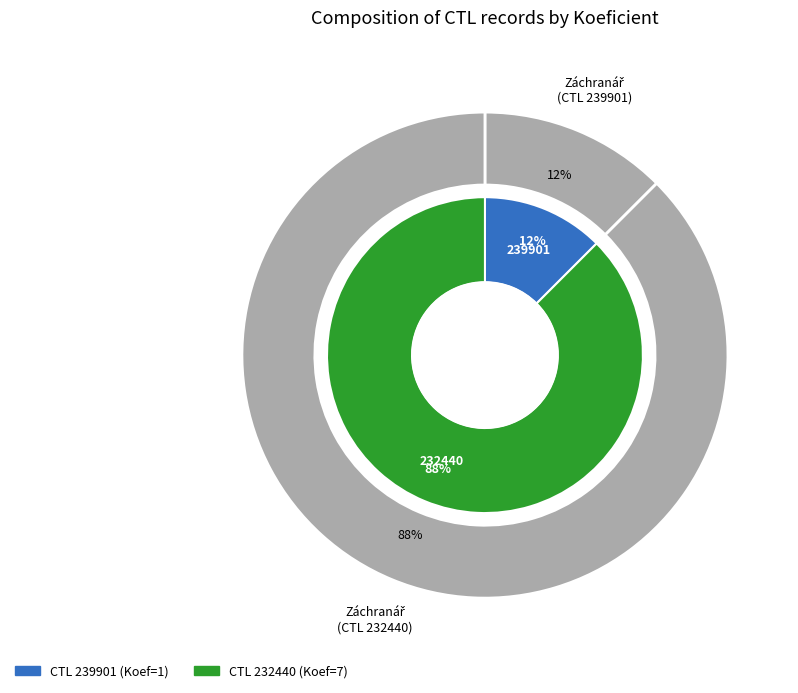

Is it true that 239901 is 1% of the pie?

False